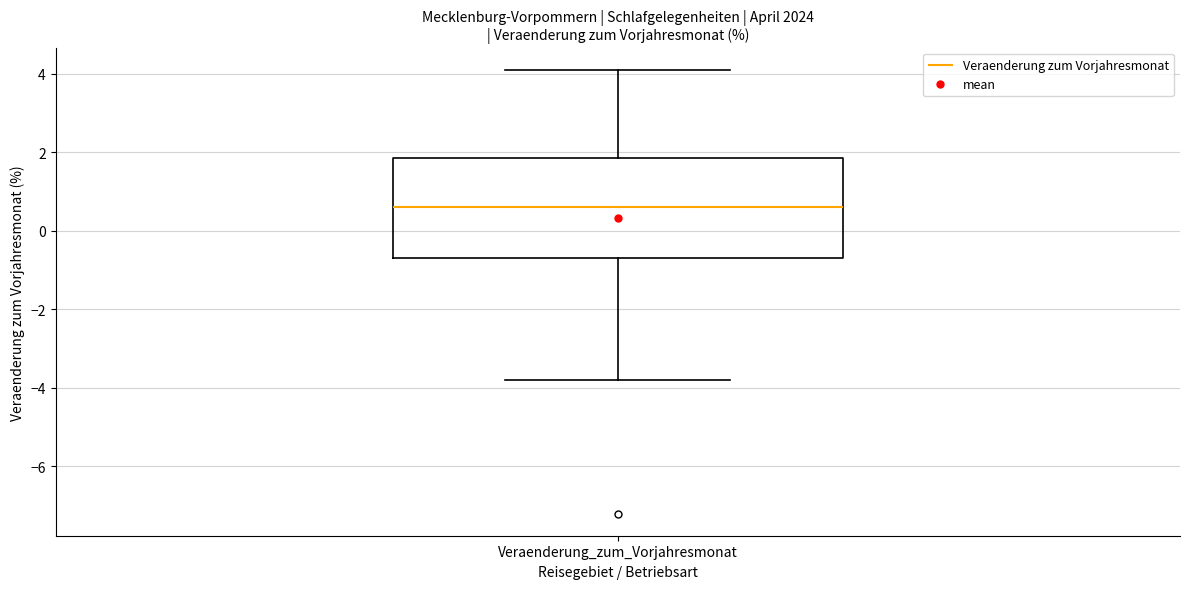

Transcribe this box plot: give where the median line is, the range the box spans, and where the two whiskers end, as read against the y-axis. The values are not printed on the chart, so give them approximately, as read against the axis.

median 0.6, box -0.6 to 1.8, whiskers -3.8 to 4.2